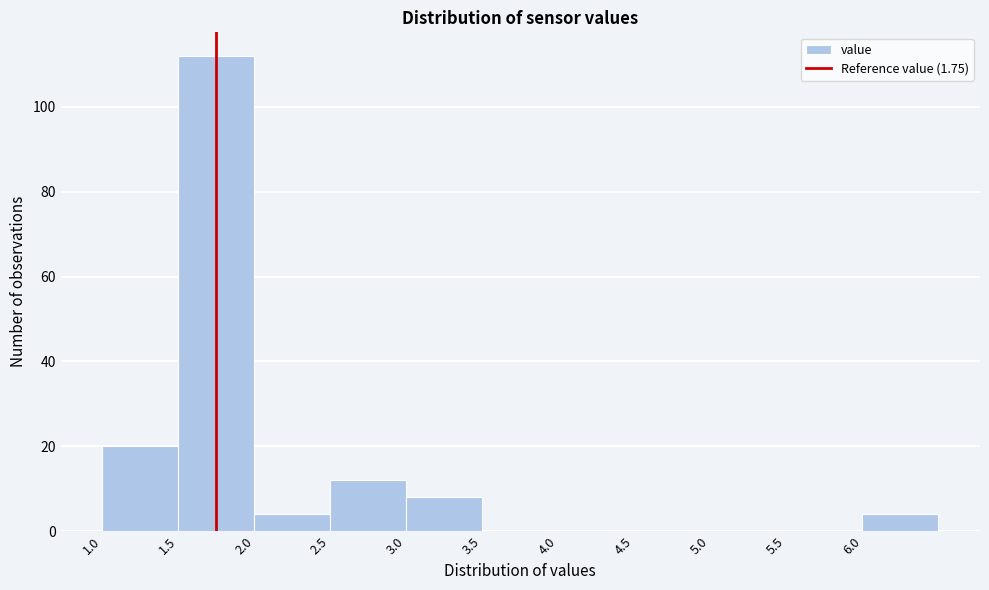

Reading left to right, transcribe this chart: for each bar, give the range it covers on the x-axis and its height. The values are not printed on the chart, so give them approximately, as read against the axis.

1.0 to 1.5: 20
1.5 to 2.0: 112
2.0 to 2.5: 4
2.5 to 3.0: 12
3.0 to 3.5: 8
3.5 to 4.0: 0
4.0 to 4.5: 0
4.5 to 5.0: 0
5.0 to 5.5: 0
5.5 to 6.0: 0
6.0 to 6.5: 4